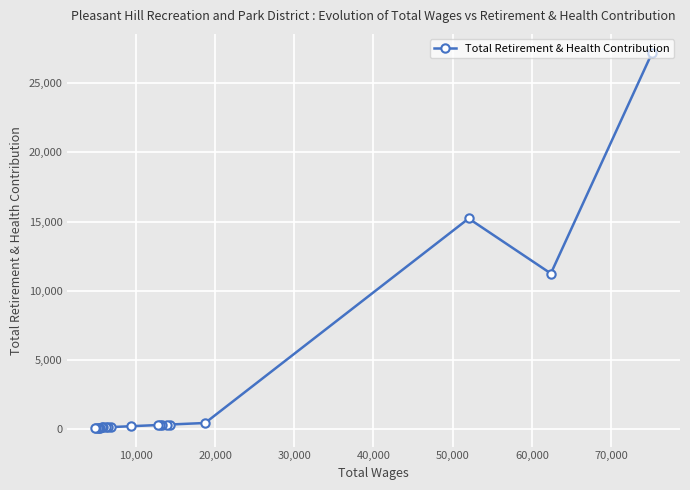

What is the difference between the maximum and minimum values?

27063